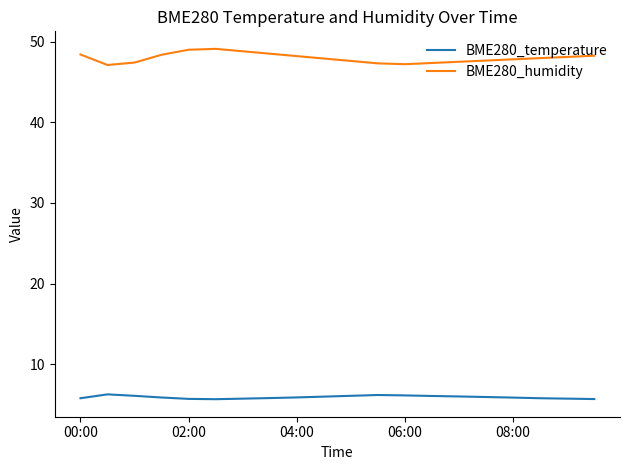

True or false: BME280_temperature and BME280_humidity cross at least once.

False